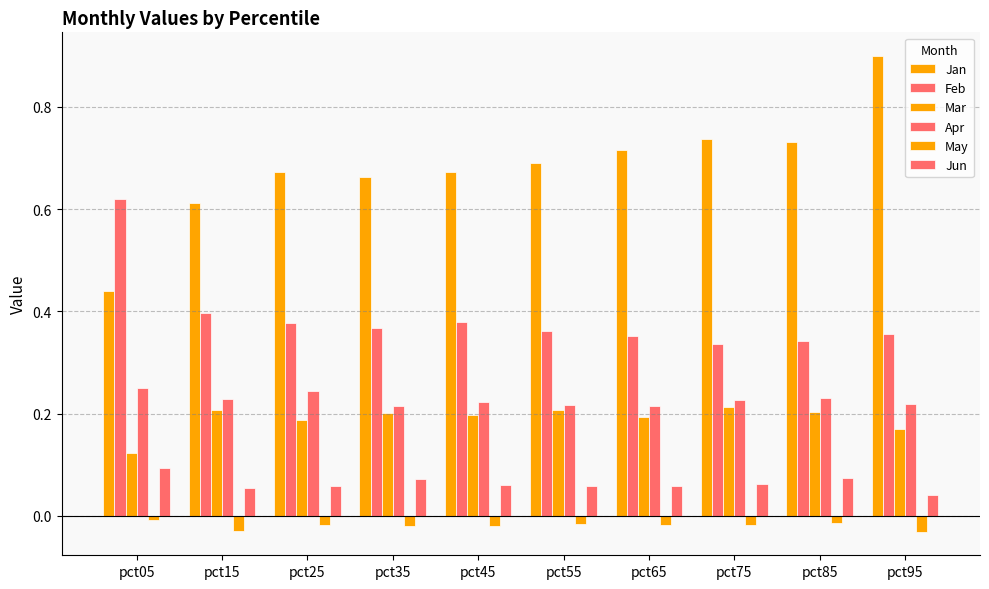

How many distinct data groups are displayed?

6